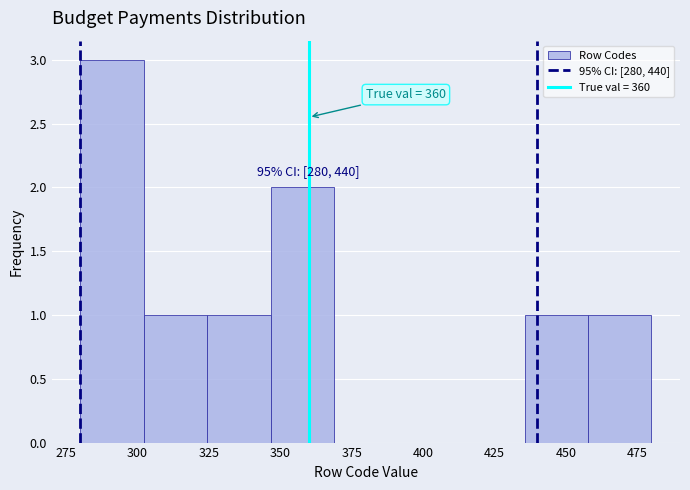

Which range on the x-axis has the tallest bar?

280 to 300